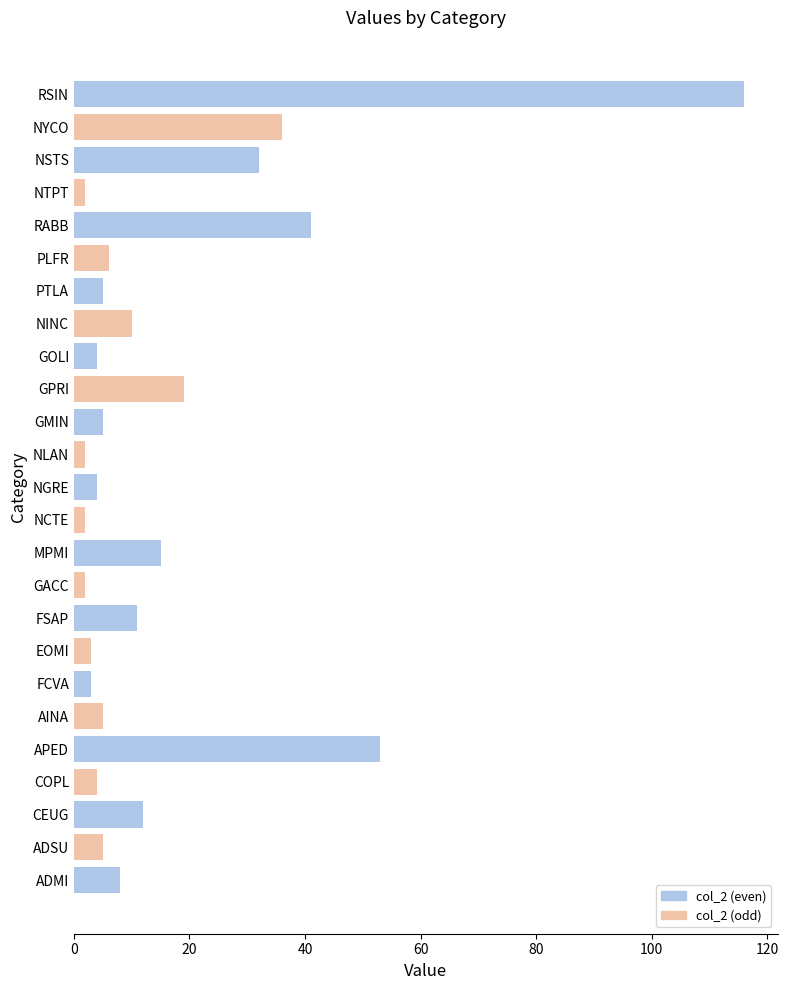

What is the greatest value displayed?

116